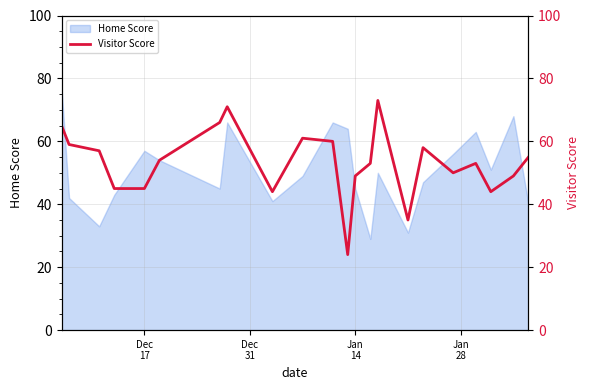

What is the lowest value of the Home Score series?

29